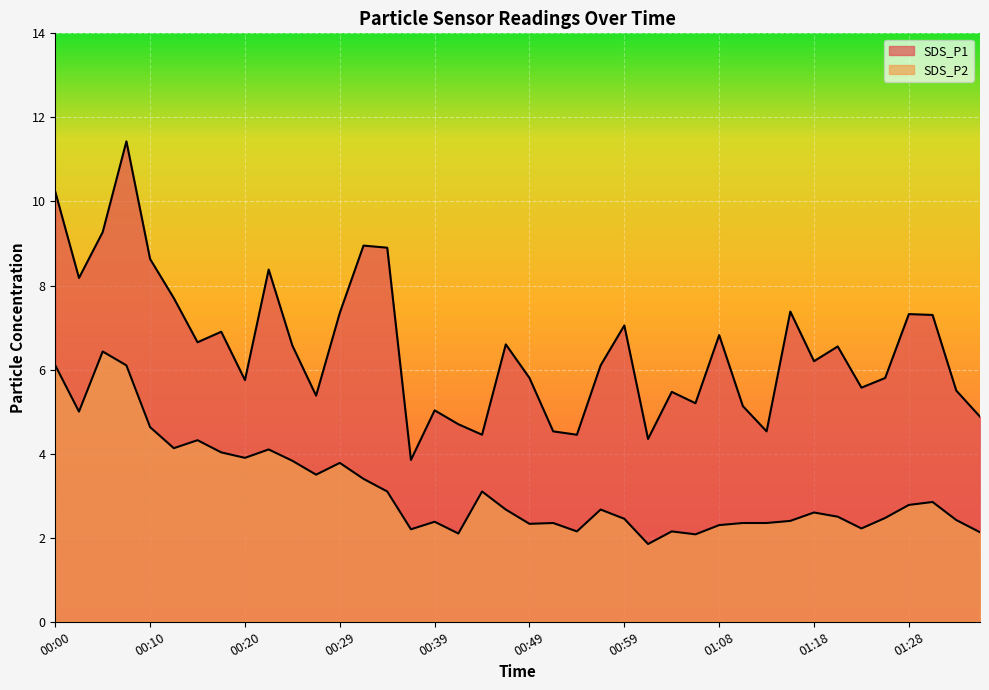

Rank the series at 01:08 from highest to lowest value.

SDS_P1, SDS_P2